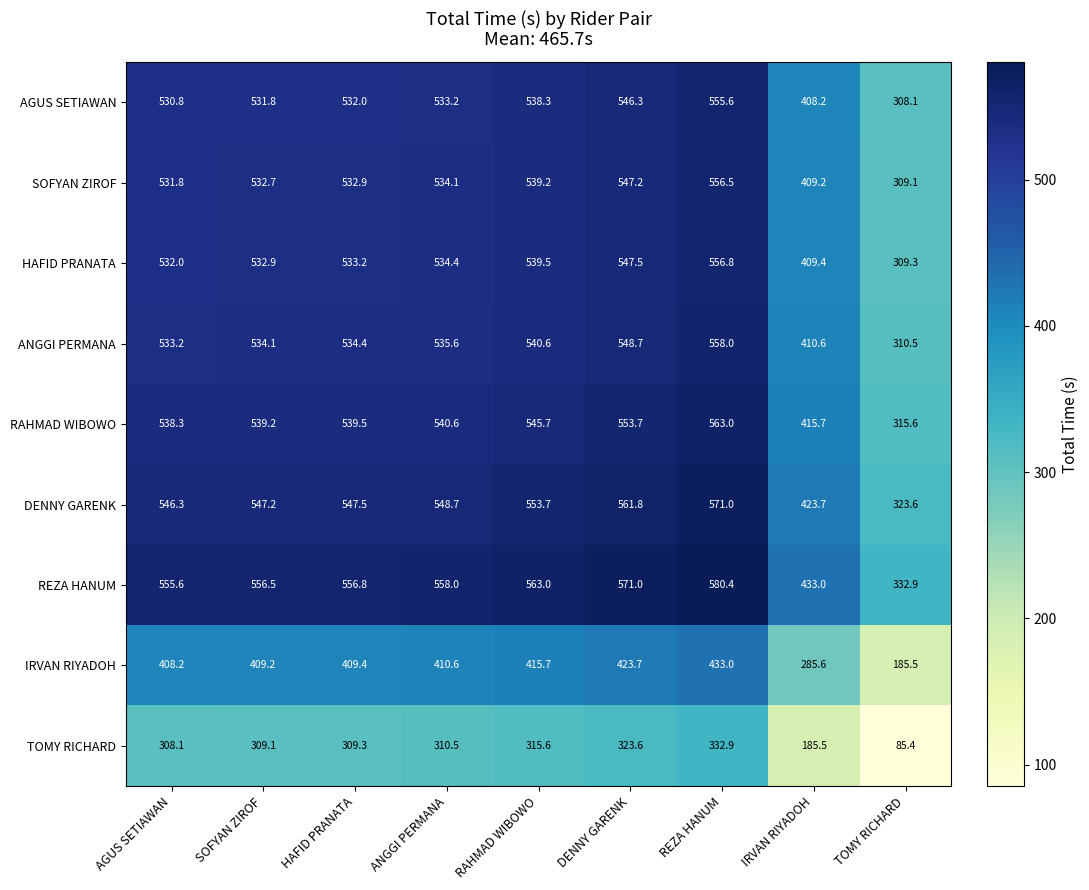

At which category is the sum across all series the highest?

REZA HANUM